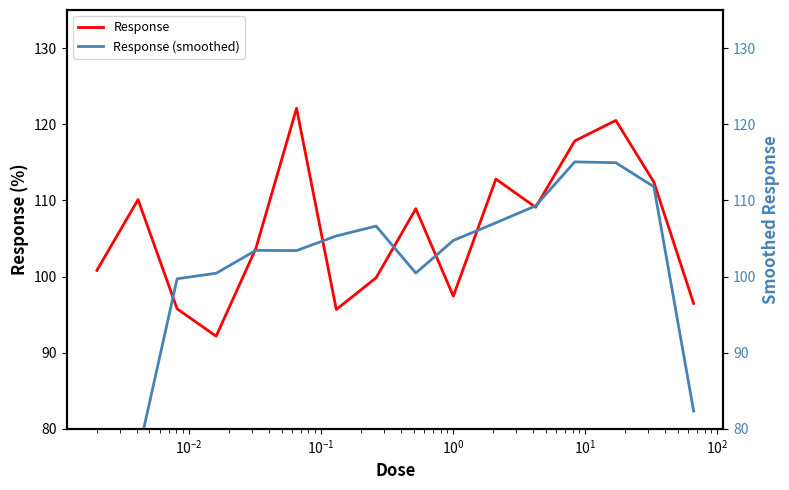

What is the difference between the maximum and second lowest values in the Response series?

26.4